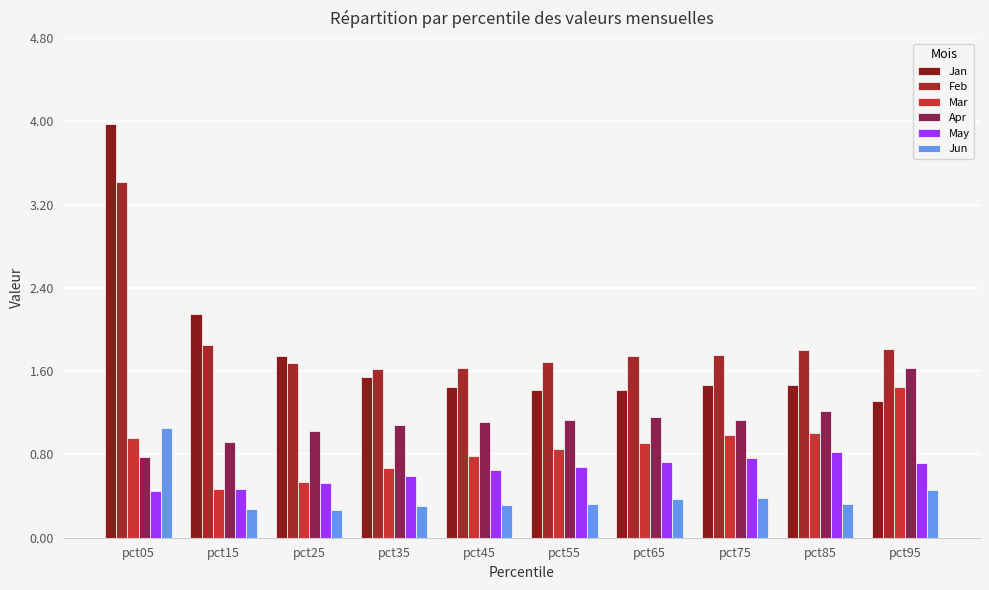

Is the value of May at pct15 greater than the value of Jun at pct05?

No